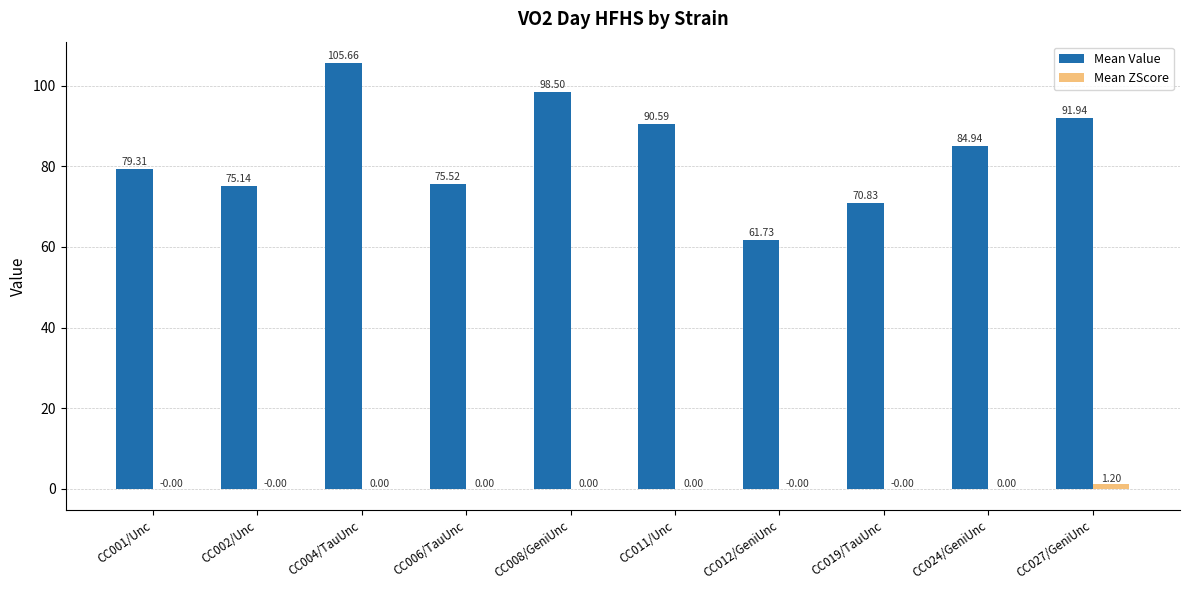

At which category is the sum across all series the highest?

CC004/TauUnc